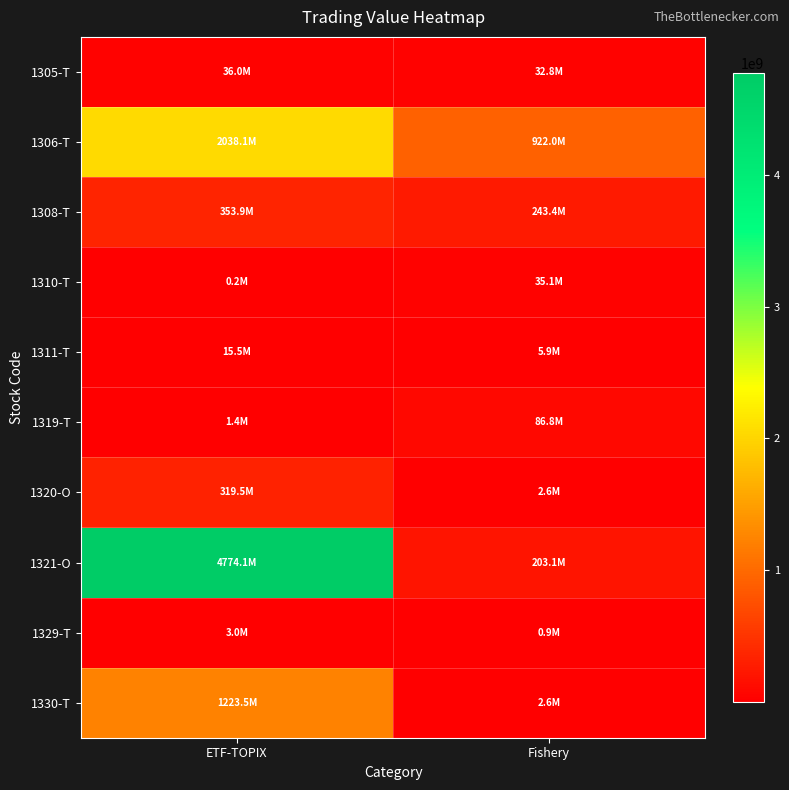

Reading left to right, what are all the values shown in this chart?

1305-T: ETF-TOPIX=35992000	Fishery=32836000
1306-T: ETF-TOPIX=2038119200	Fishery=921973400
1308-T: ETF-TOPIX=353895000	Fishery=243410000
1310-T: ETF-TOPIX=225200	Fishery=35123000
1311-T: ETF-TOPIX=15535500	Fishery=5929500
1319-T: ETF-TOPIX=1396000	Fishery=86765400
1320-O: ETF-TOPIX=319525100	Fishery=2578300
1321-O: ETF-TOPIX=4774054000	Fishery=203129000
1329-T: ETF-TOPIX=3050000	Fishery=945000
1330-T: ETF-TOPIX=1223455500	Fishery=2603370